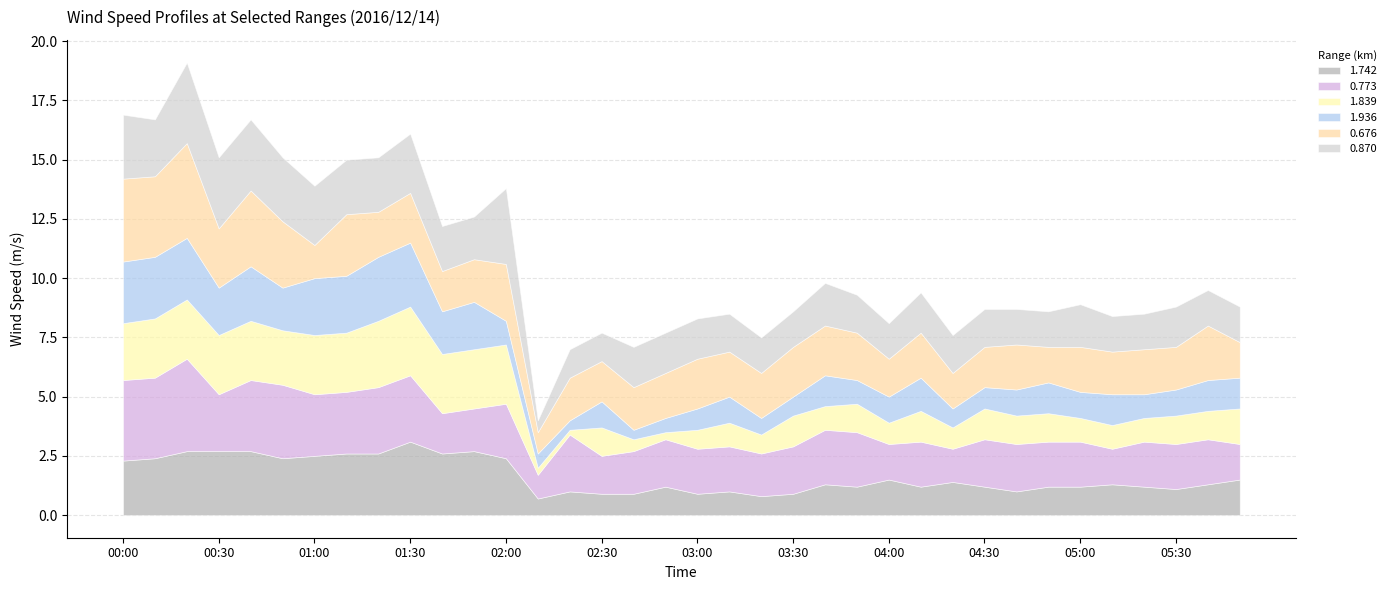

What is the sum of the 0.773 values at 05:50 and 05:40?

3.4